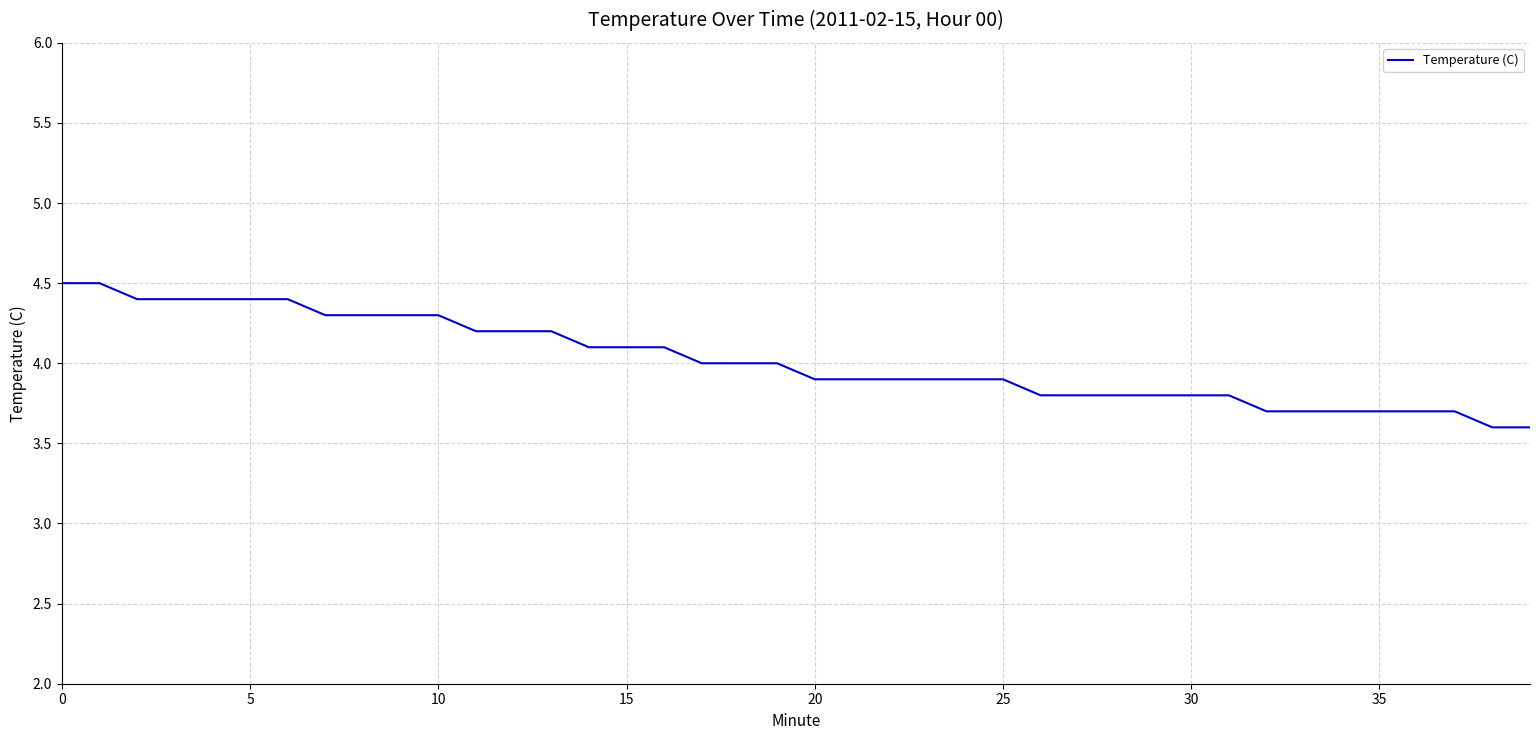

What is the difference between the maximum and minimum values?

0.9